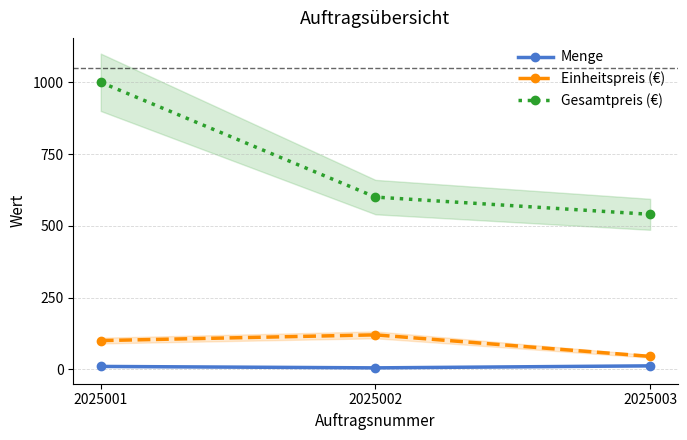

Which has a higher value, 2025001 or 2025003?

2025003